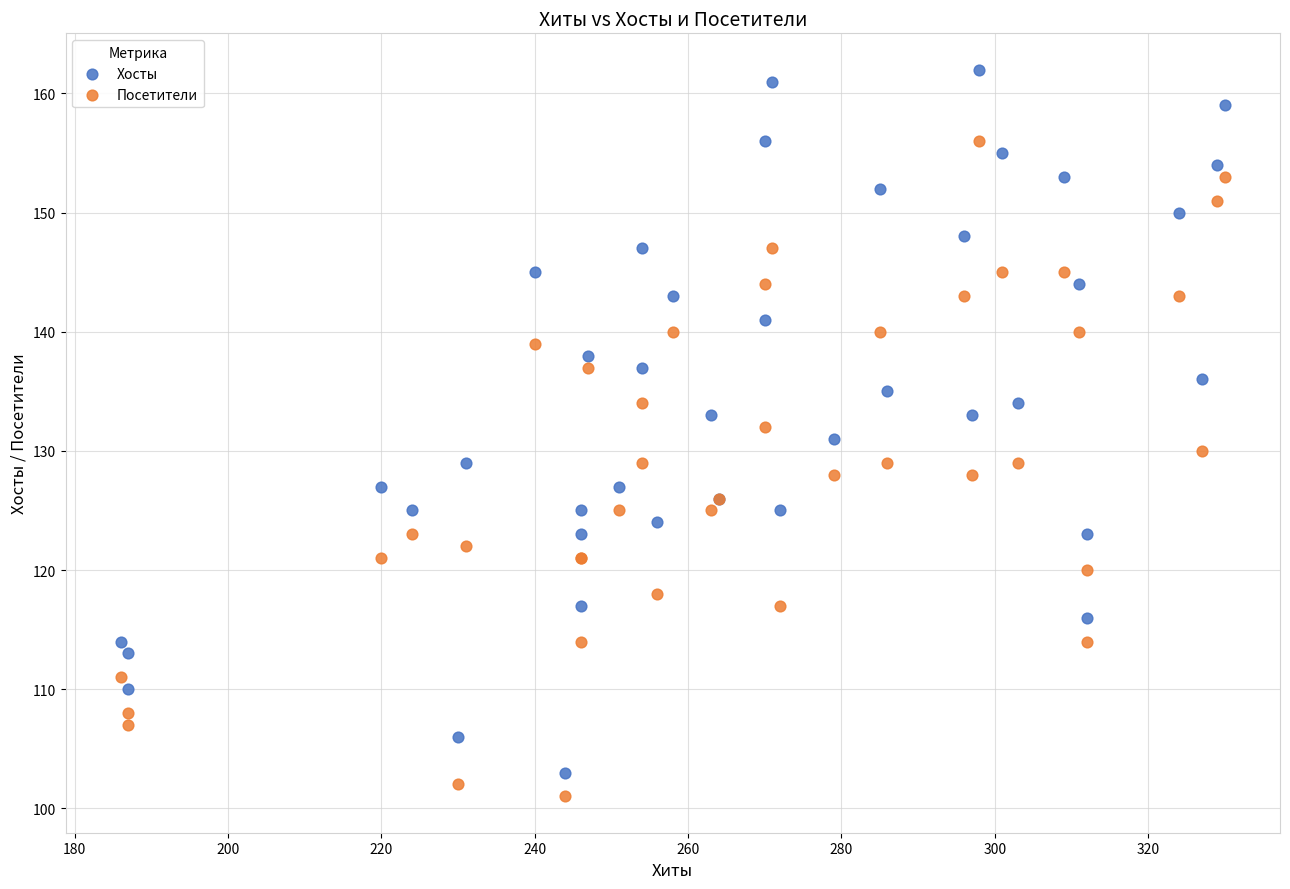

Which series has the widest spread of Y values?

Хосты